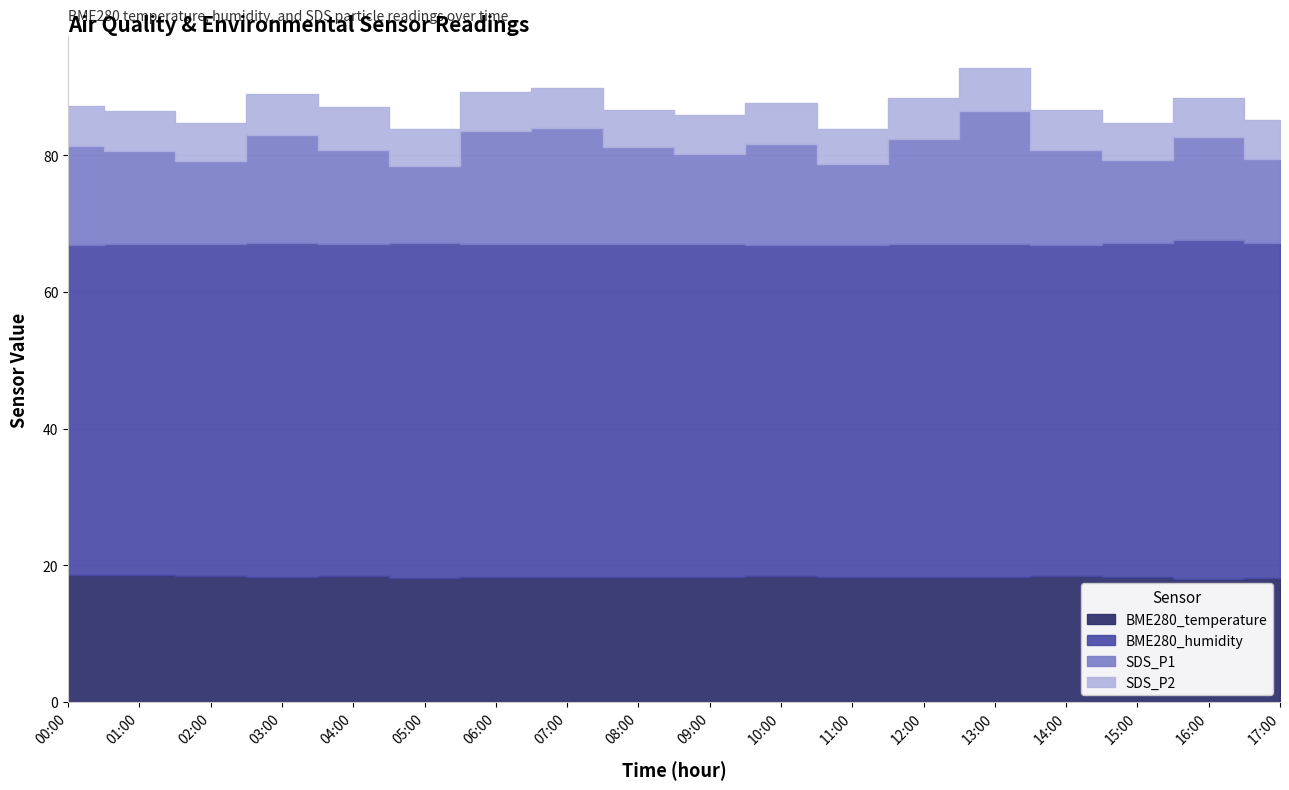

Which series has the widest spread of values?

SDS_P1